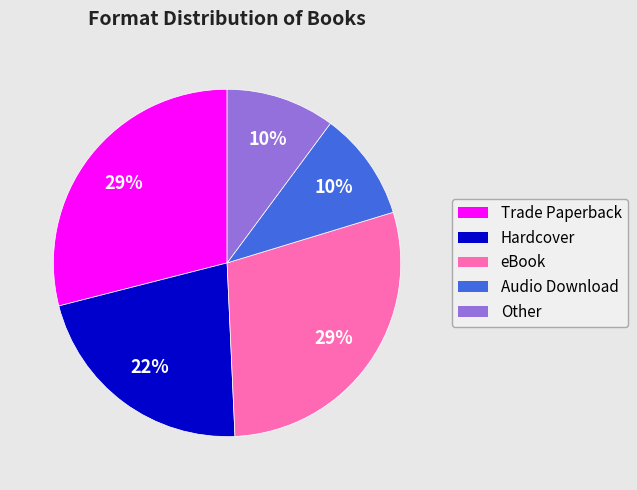

To the nearest percent, what is the difference between the Trade Paperback and Hardcover slice percentages?

7%